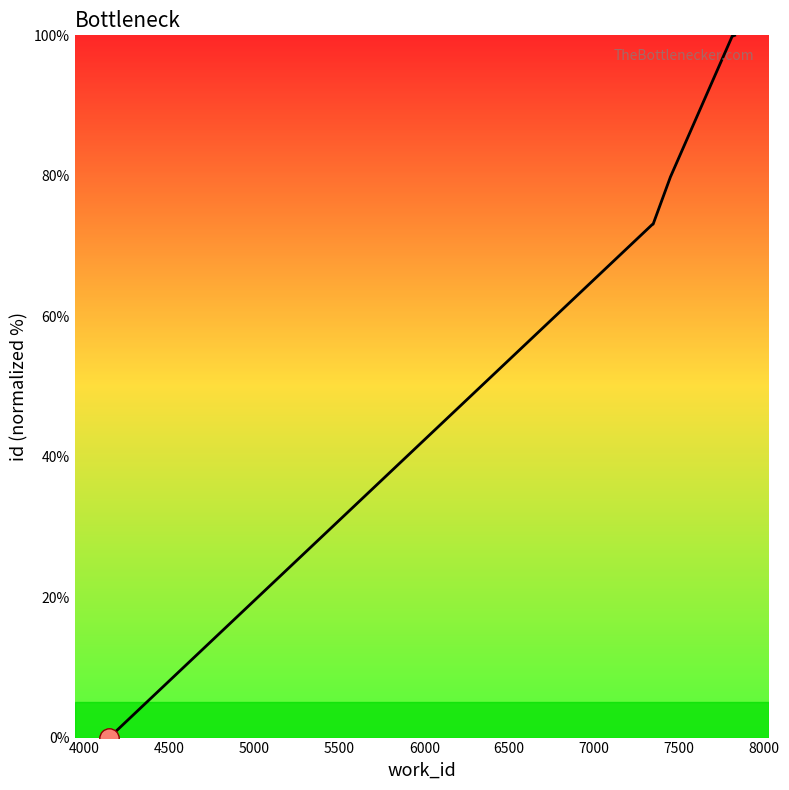

How many values are below 79?

5